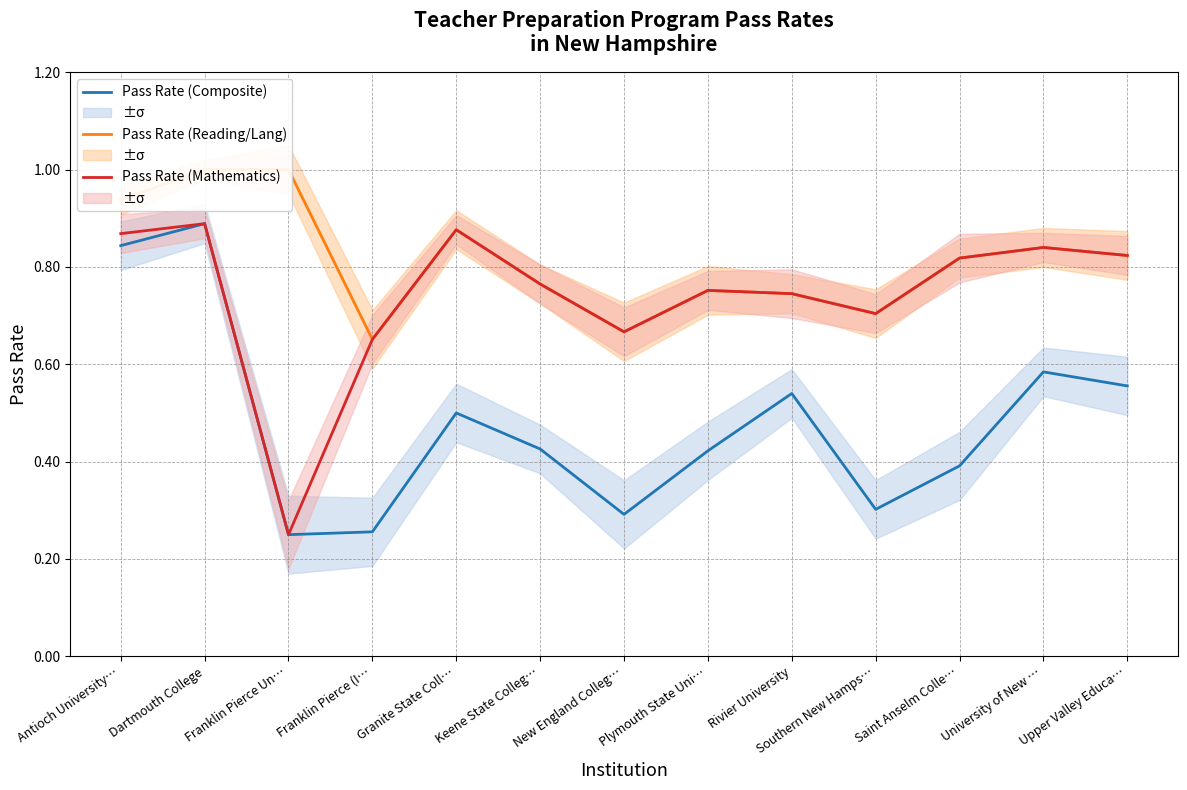

Rank the categories by Pass Rate (Composite) value from lowest to highest.

Franklin Pierce Un…, Franklin Pierce (I…, New England Colleg…, Southern New Hamps…, Saint Anselm Colle…, Plymouth State Uni…, Keene State Colleg…, Granite State Coll…, Rivier University, Upper Valley Educa…, University of New …, Antioch University…, Dartmouth College